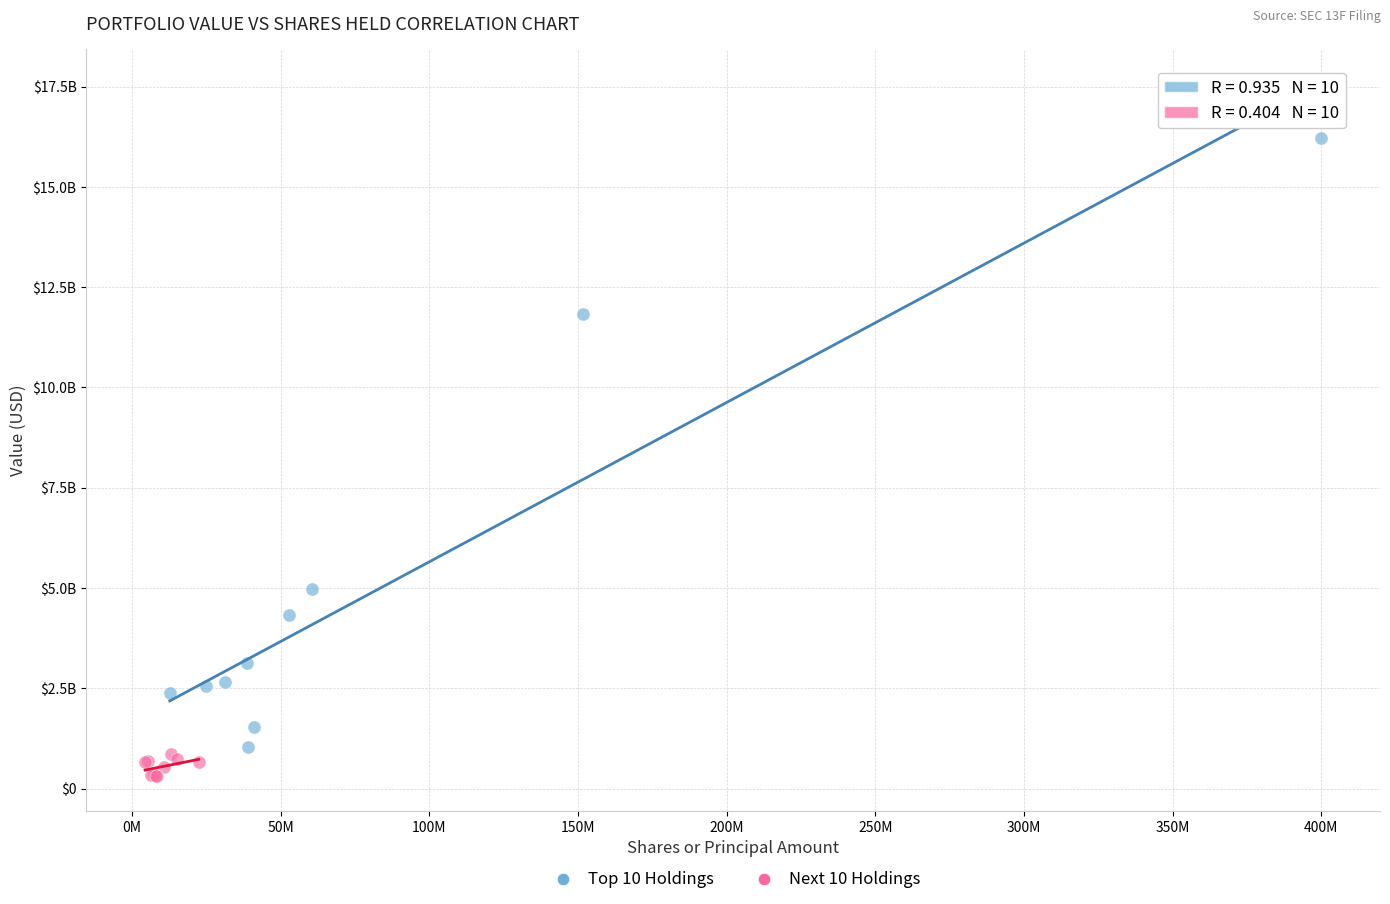

What are all the series names shown in the legend?

Top 10 Holdings, Next 10 Holdings